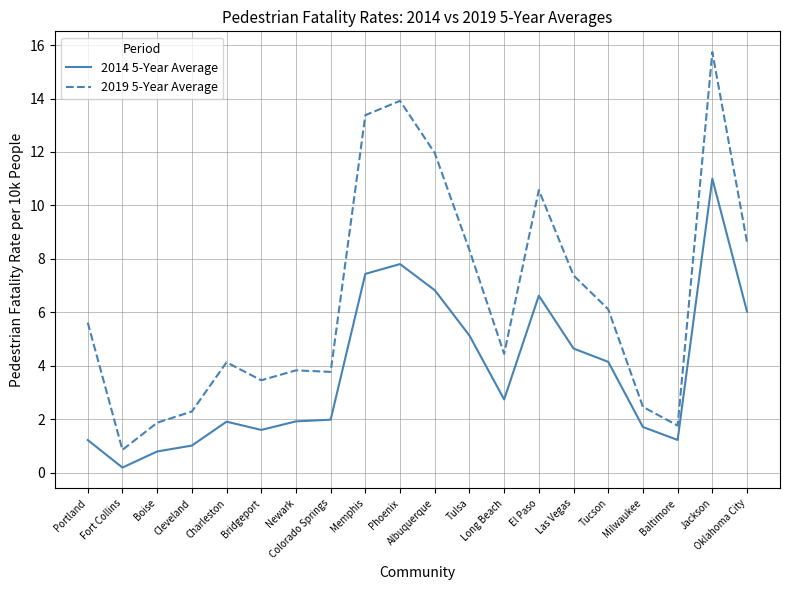

True or false: 2014 5-Year Average and 2019 5-Year Average intersect in this chart.

False